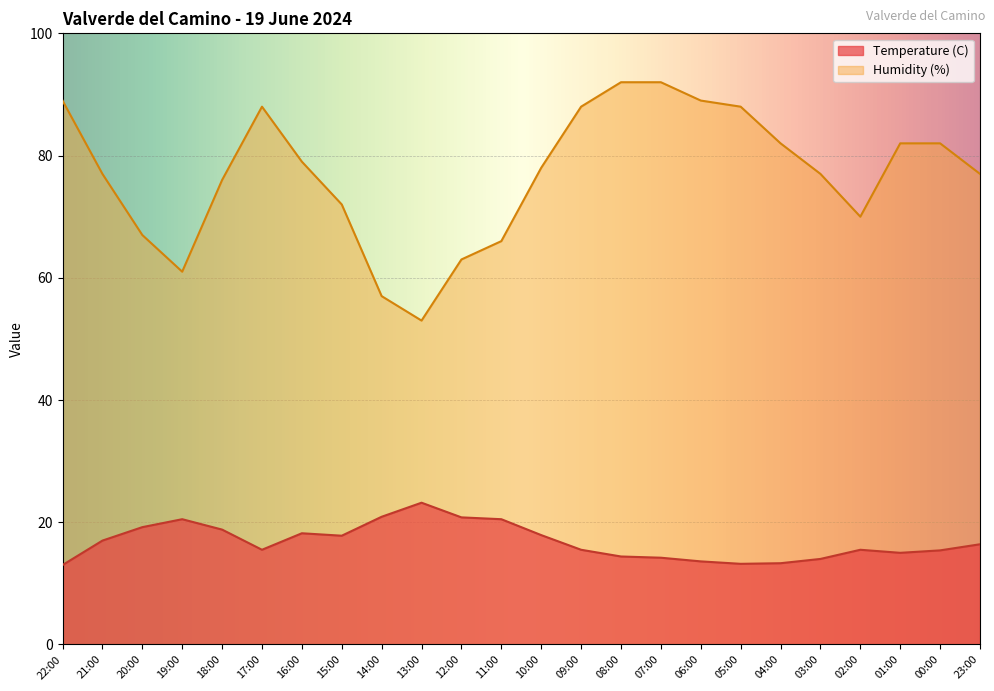

Rank the series at 21:00 from lowest to highest value.

Temperature (C), Humidity (%)